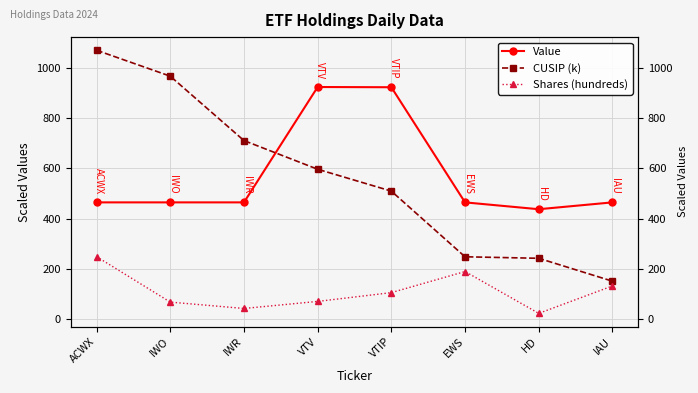

What is the label of the 6th point from the left?

EWS